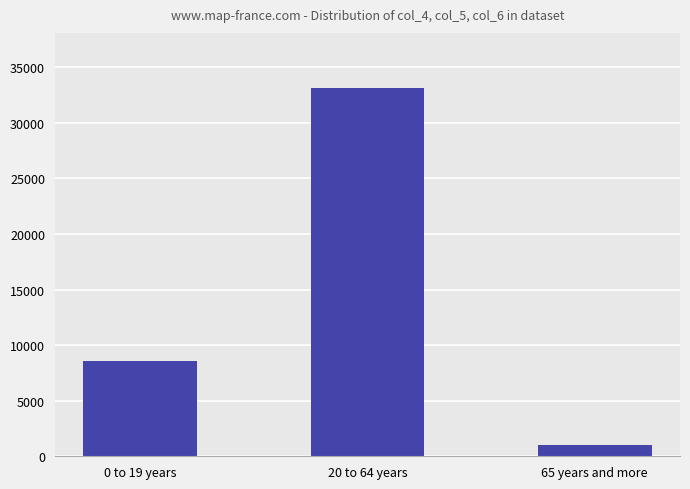

How many data points are less than 8596?

1